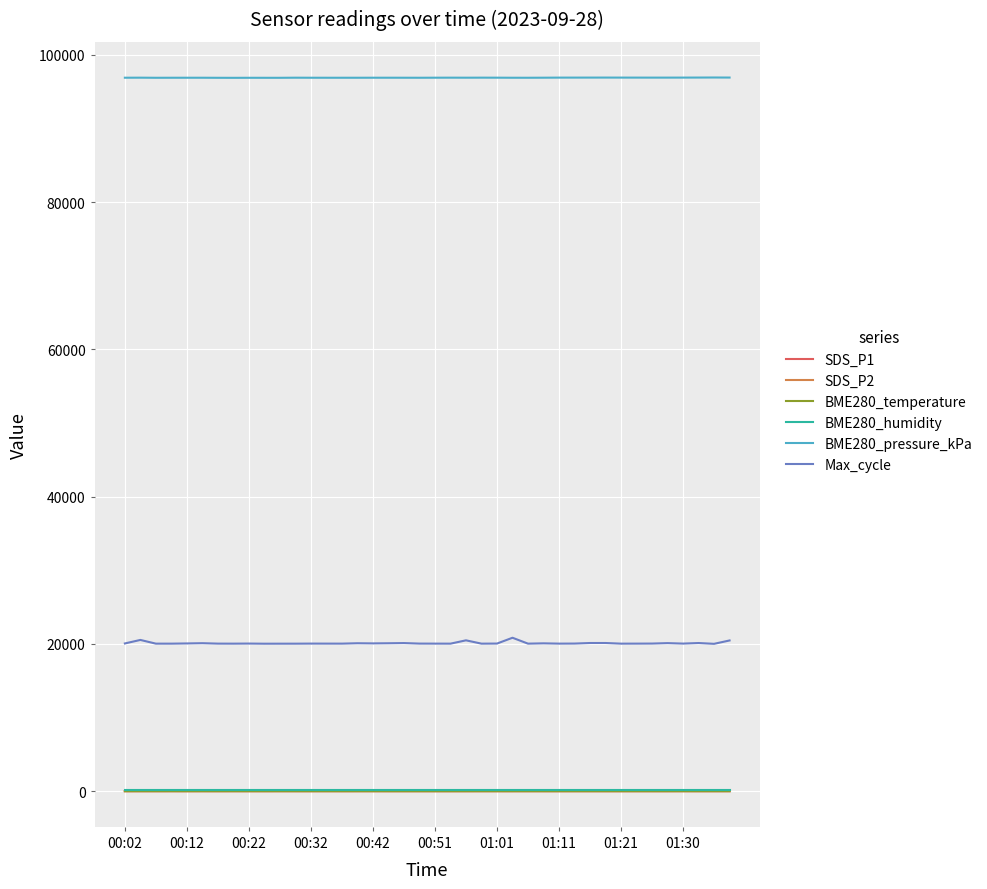

Which series has the largest range (max minus min)?

Max_cycle